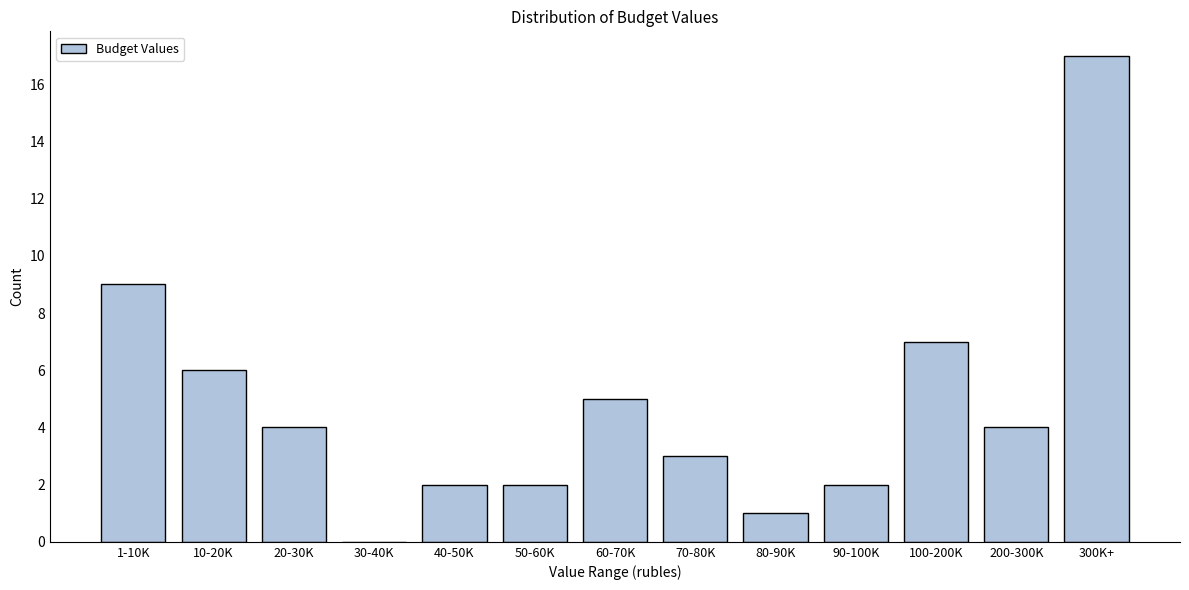

Reading right to left, transcribe all the data shown in this chart.

300K+=17	200-300K=4	100-200K=7	90-100K=2	80-90K=1	70-80K=3	60-70K=5	50-60K=2	40-50K=2	30-40K=0	20-30K=4	10-20K=6	1-10K=9